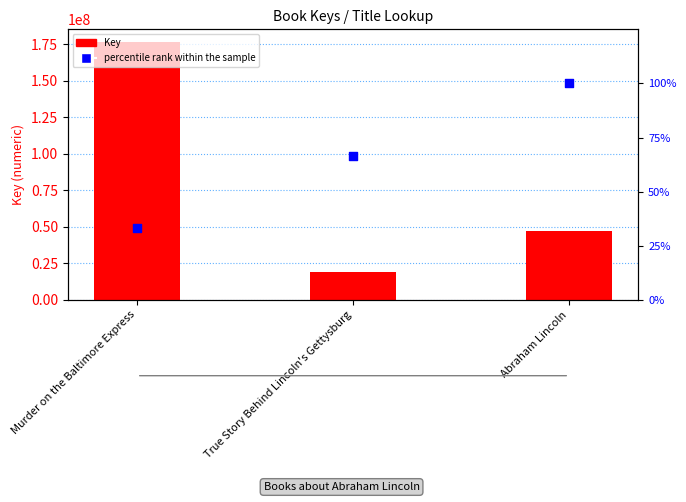

Which series reaches the maximum Y coordinate?

Key